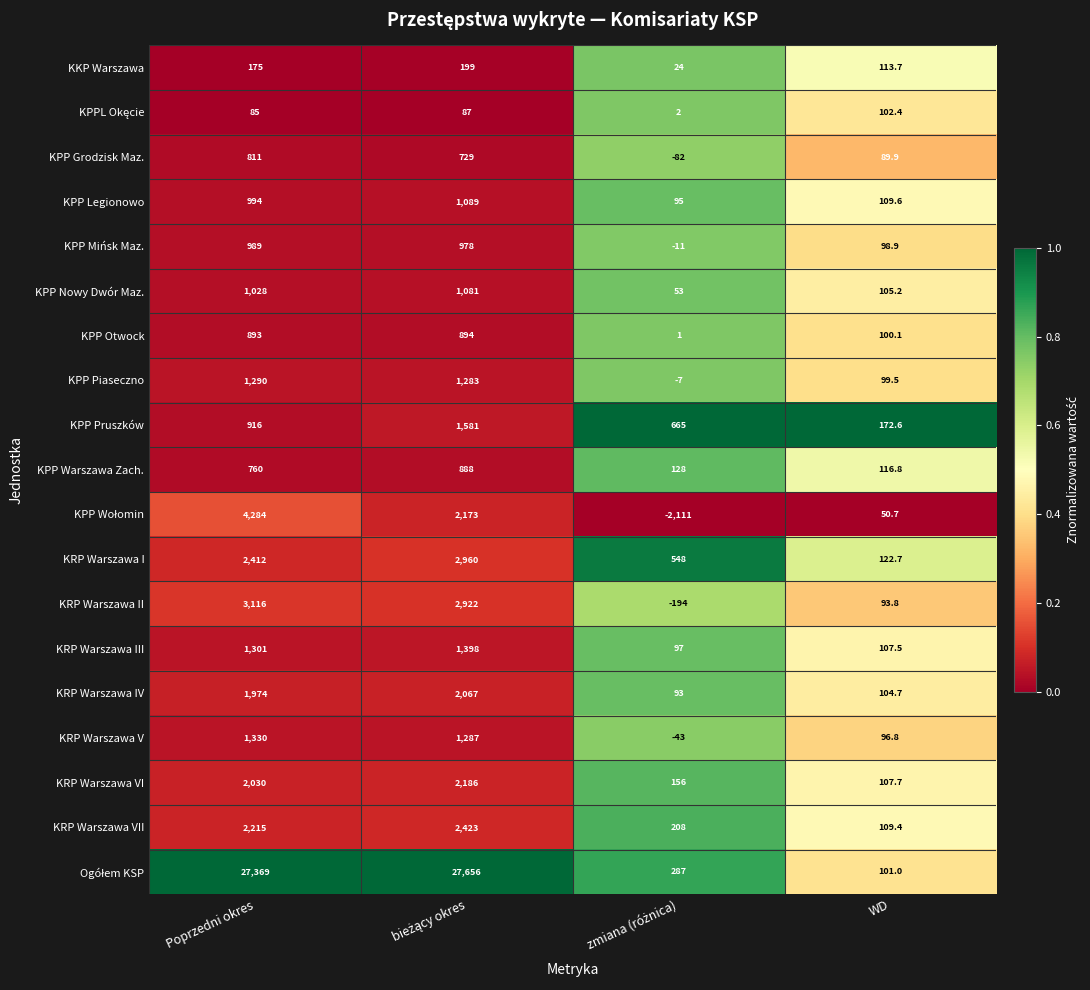

What is the total value across all series at Poprzedni okres?

53972.0